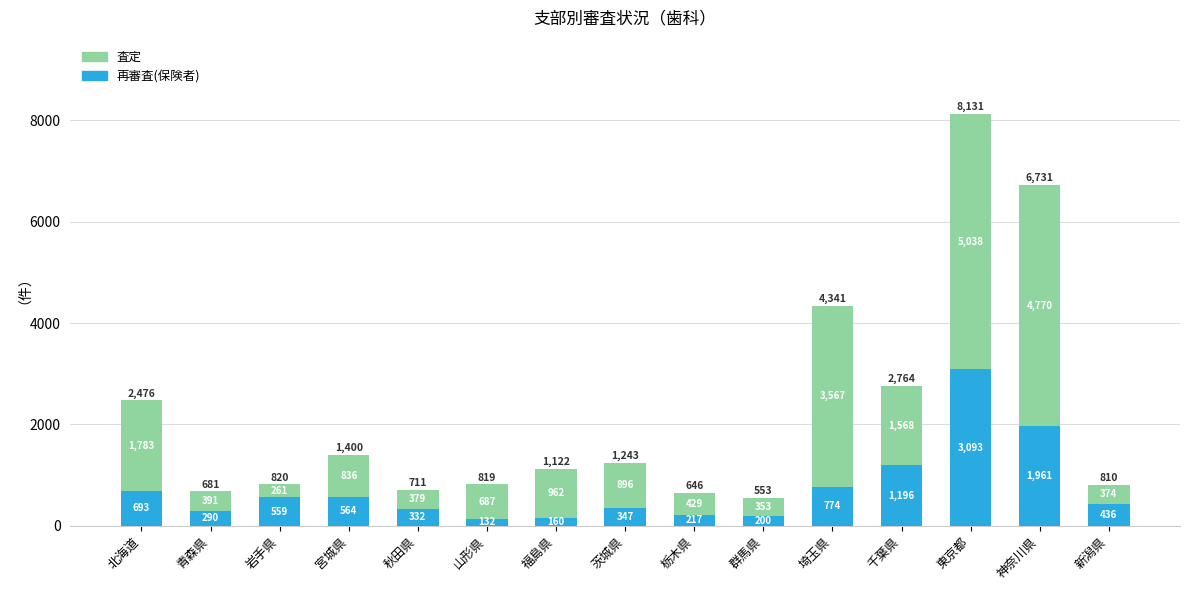

How many bars are there in total?

15